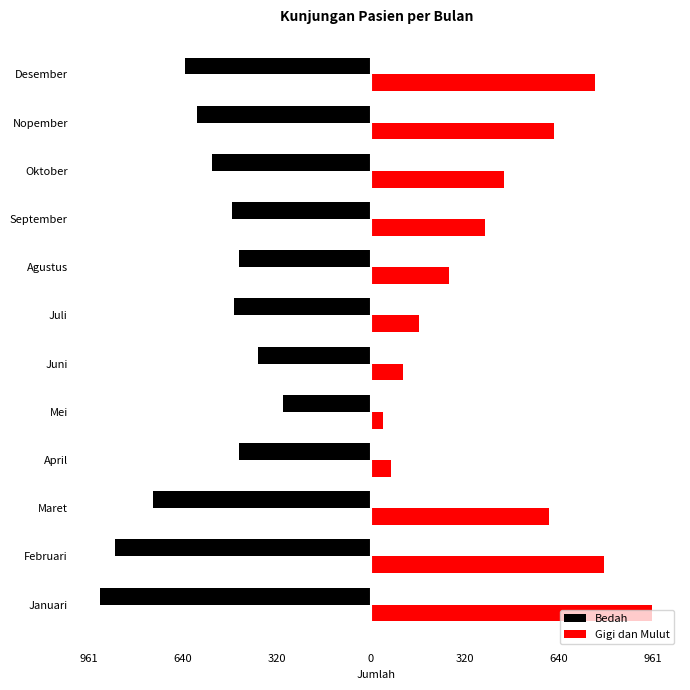

Which series has the largest range (max minus min)?

Gigi dan Mulut